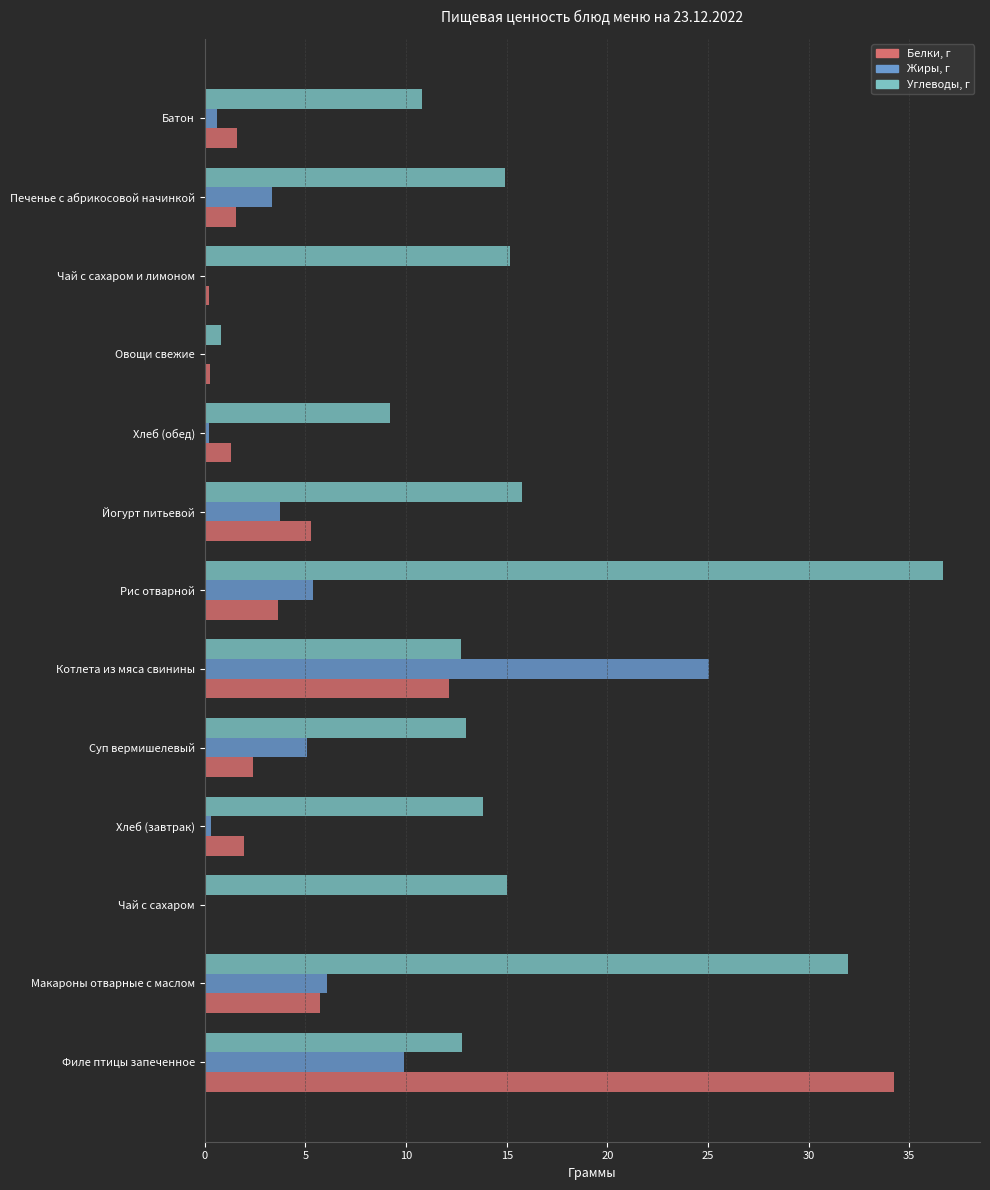

What is the sum of all Жиры, г values?

59.8